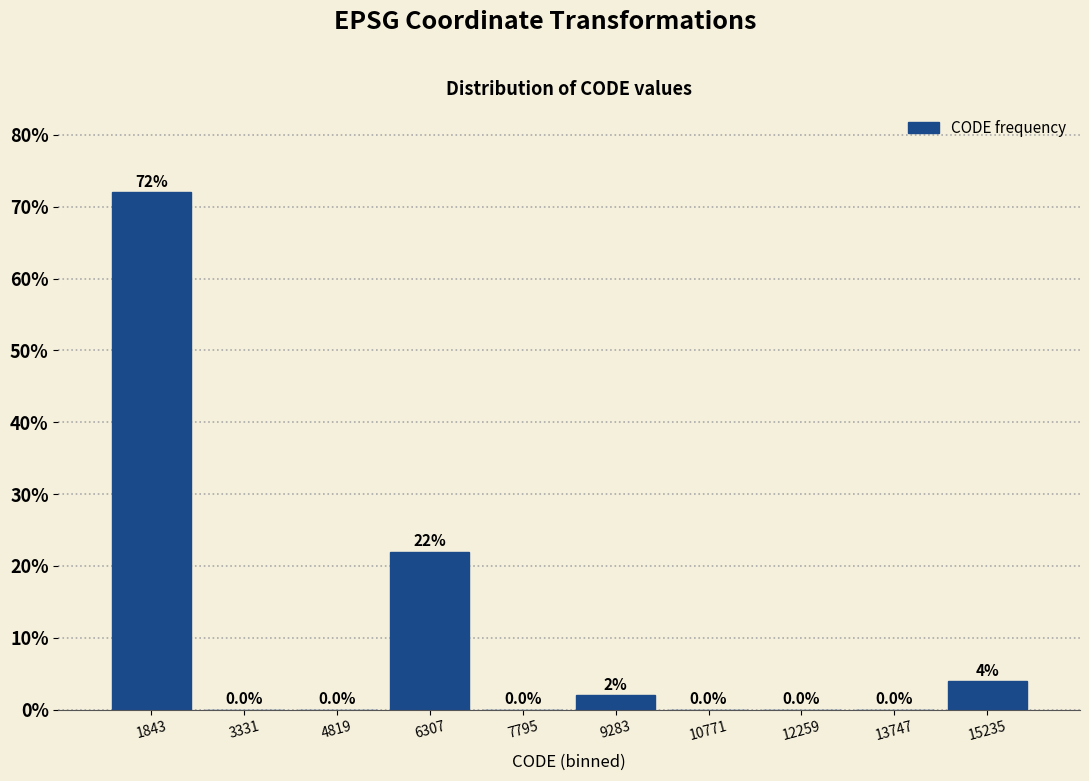

Reading left to right, transcribe this chart: for each bar, give the range it covers on the x-axis and its height. The bar edges are not printed on the chart, so give them approximately, as read against the axis.

1200 to 2600: 72.0
2600 to 4000: 0.0
4000 to 5600: 0.0
5600 to 7000: 22.0
7000 to 8600: 0.0
8600 to 10000: 2.0
10000 to 11600: 0.0
11600 to 13000: 0.0
13000 to 14400: 0.0
14400 to 16000: 4.0